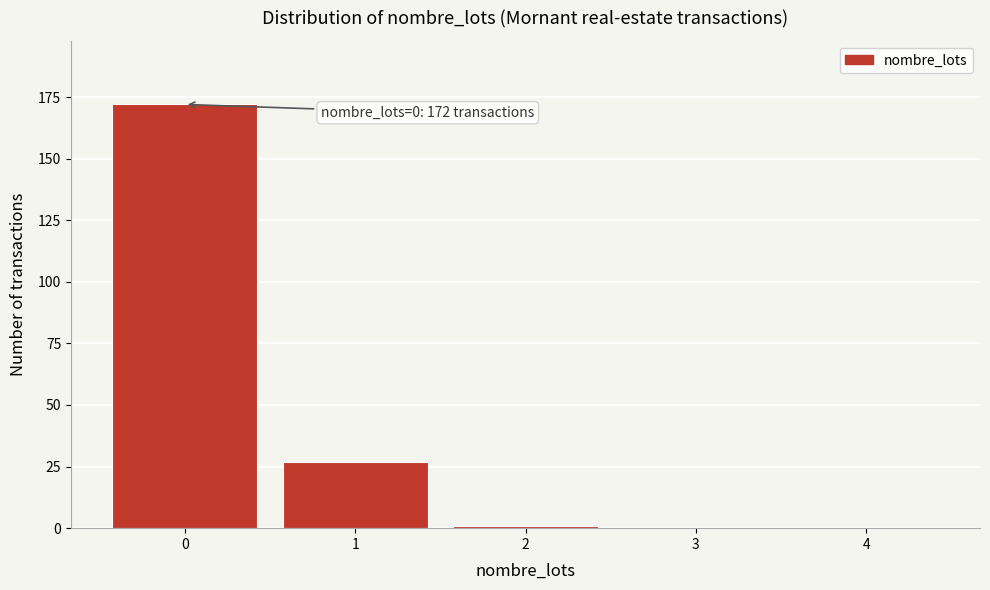

Reading left to right, transcribe all the data shown in this chart.

0=172	1=27	2=1	3=0	4=0